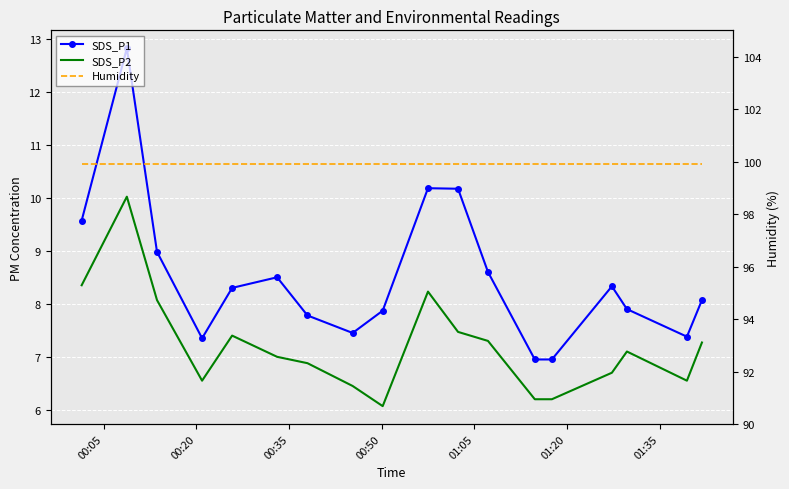

What is the average value of the SDS_P1 series?

8.5